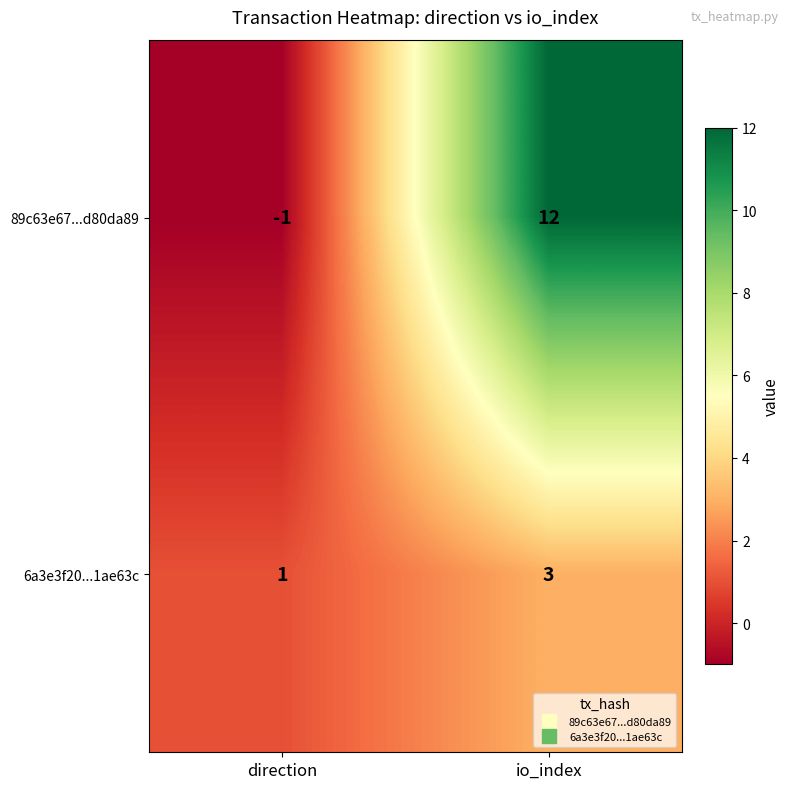

Read the 89c63e67...d80da89 value at io_index.

12